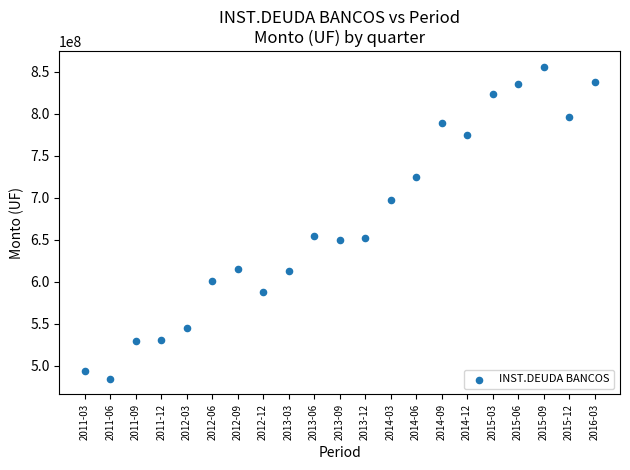

What is the range of Y values (max minus min)?

371690584.8